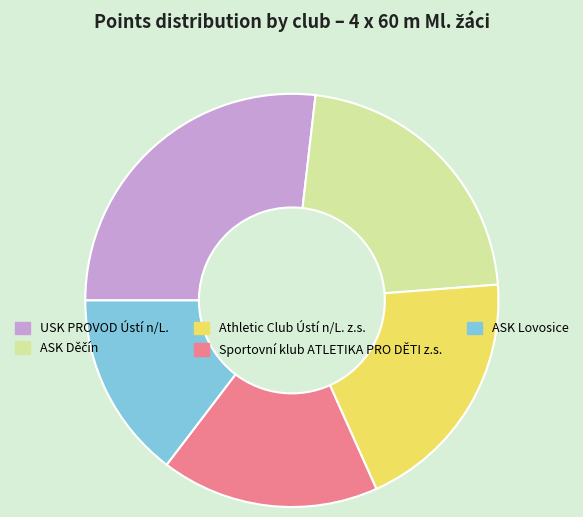

True or false: Sportovní klub ATLETIKA PRO DĚTI z.s. accounts for 17% of the total.

True